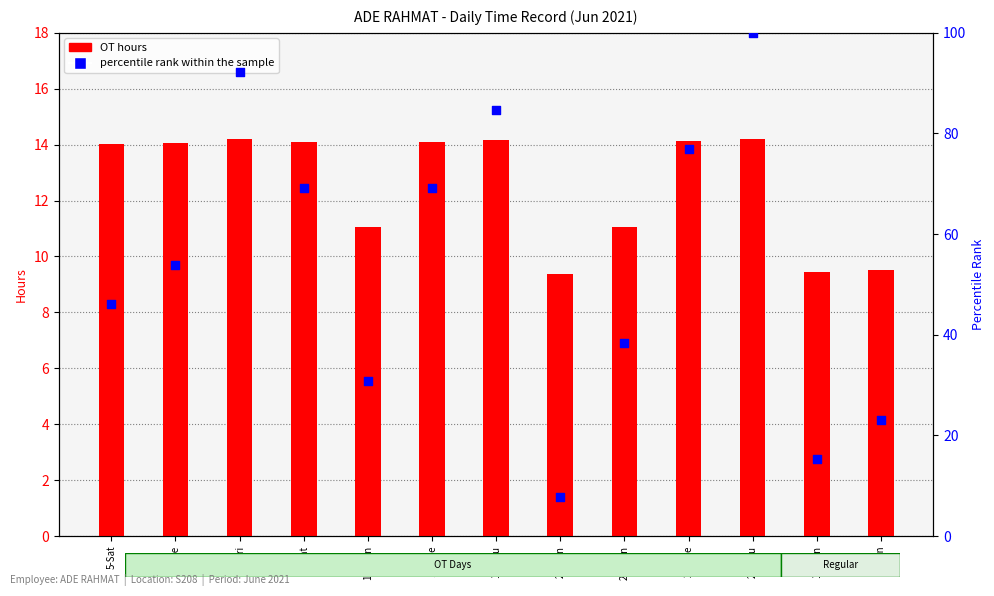

At how many categories does at least one series exceed 4?

13